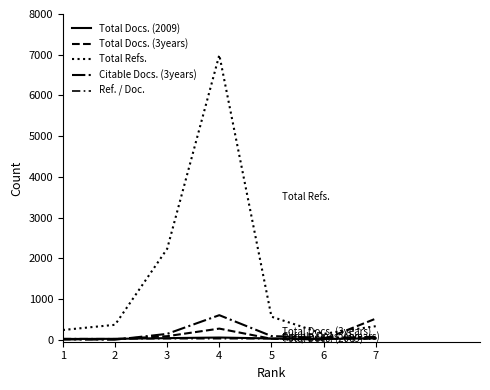

How many lines are shown in the chart?

5